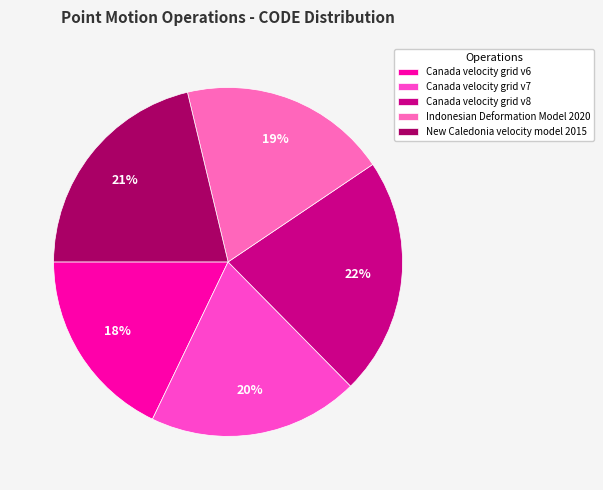

Combined, what portion of the pie is New Caledonia velocity model 2015 and Canada velocity grid v8?

43.3%